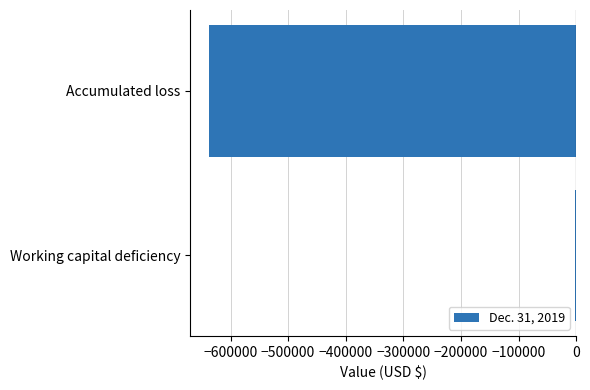

Which has a higher value, Working capital deficiency or Accumulated loss?

Working capital deficiency